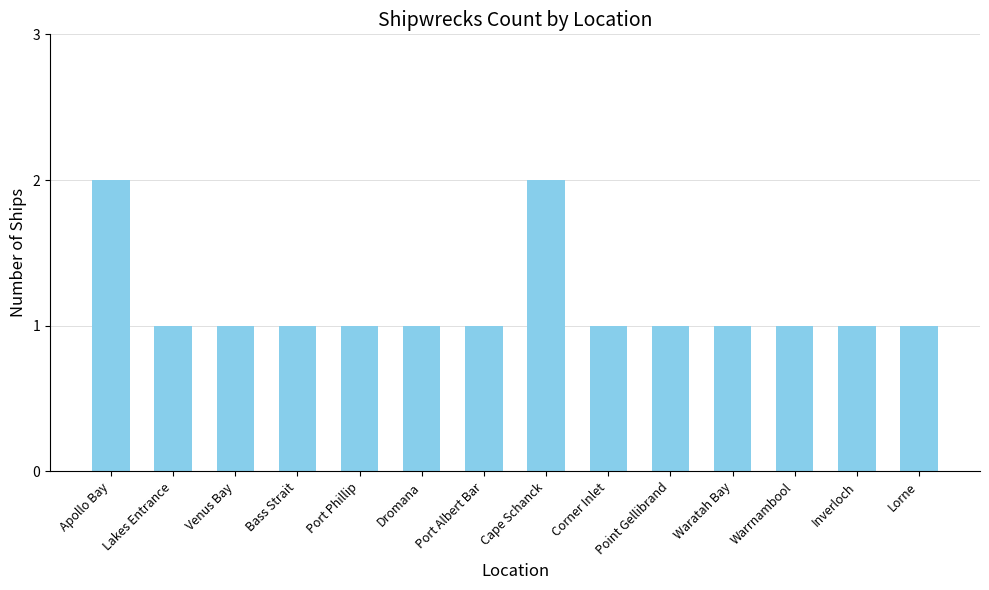

Reading left to right, extract all data points from this chart.

Apollo Bay=2	Lakes Entrance=1	Venus Bay=1	Bass Strait=1	Port Phillip=1	Dromana=1	Port Albert Bar=1	Cape Schanck=2	Corner Inlet=1	Point Gellibrand=1	Waratah Bay=1	Warrnambool=1	Inverloch=1	Lorne=1